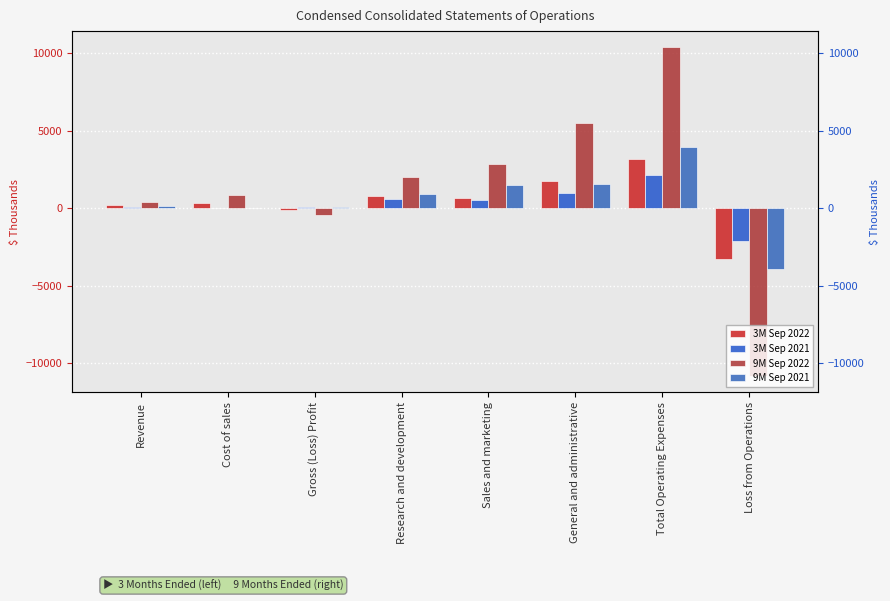

True or false: 9M Sep 2022 has a value of -18253 at Loss from Operations.

False